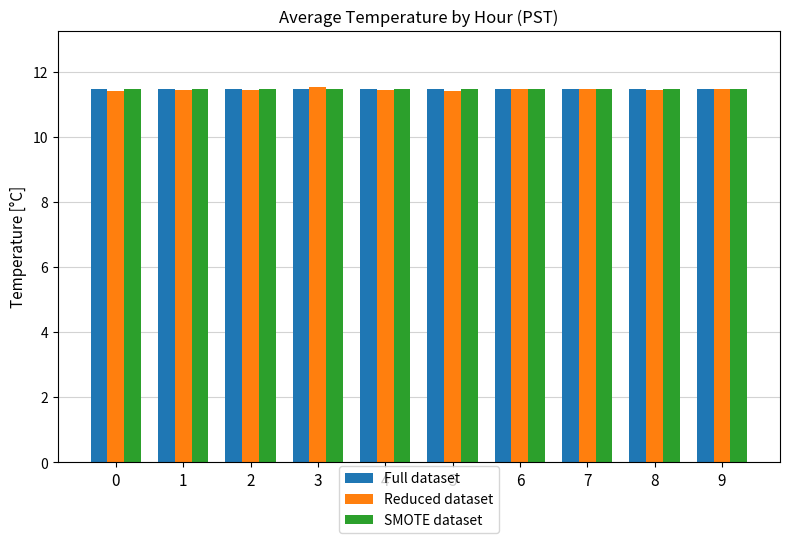

True or false: SMOTE dataset has a value of 11.5 at 3.

True